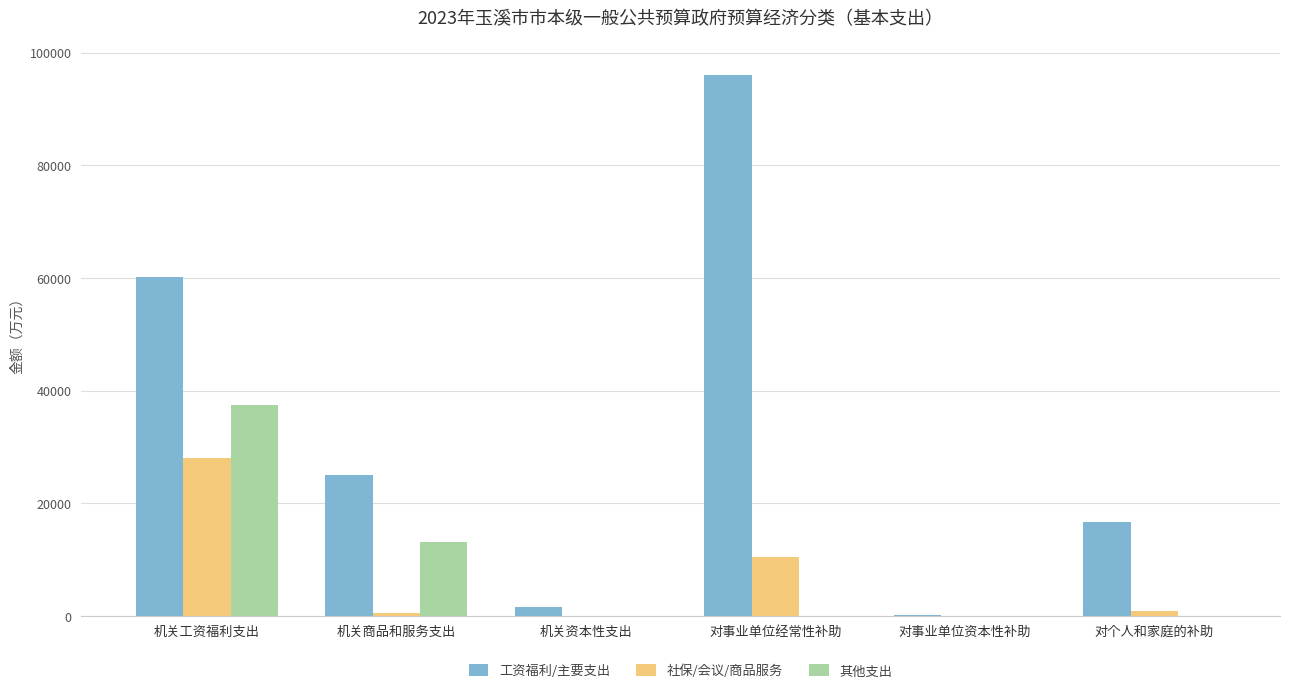

How many groups of bars are there?

6